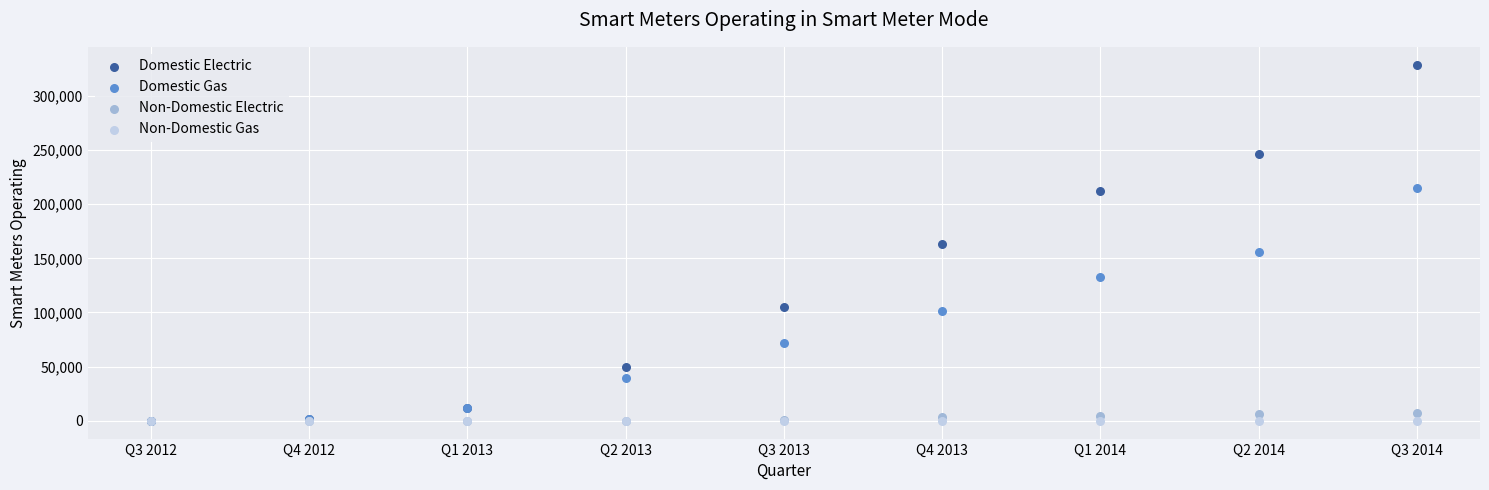

What are all the series names shown in the legend?

Domestic Electric, Domestic Gas, Non-Domestic Electric, Non-Domestic Gas